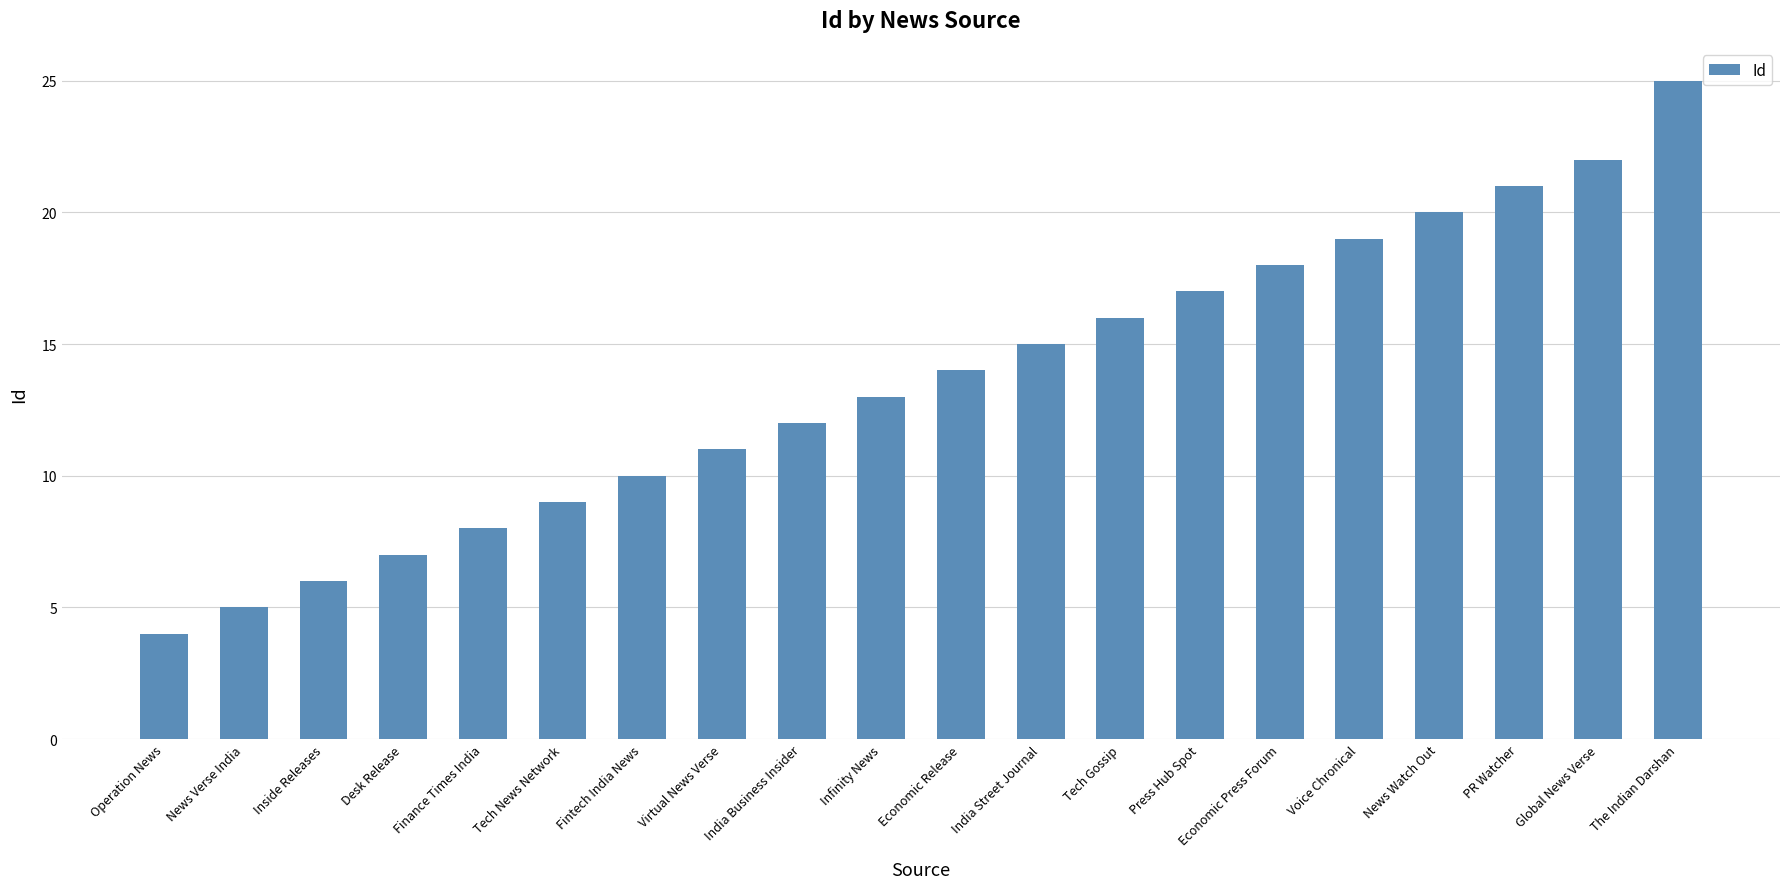

What is the sum of the values at Inside Releases and Virtual News Verse?

17